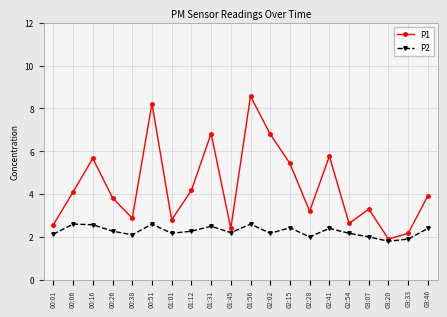

What is the average value of the P2 series?

2.3